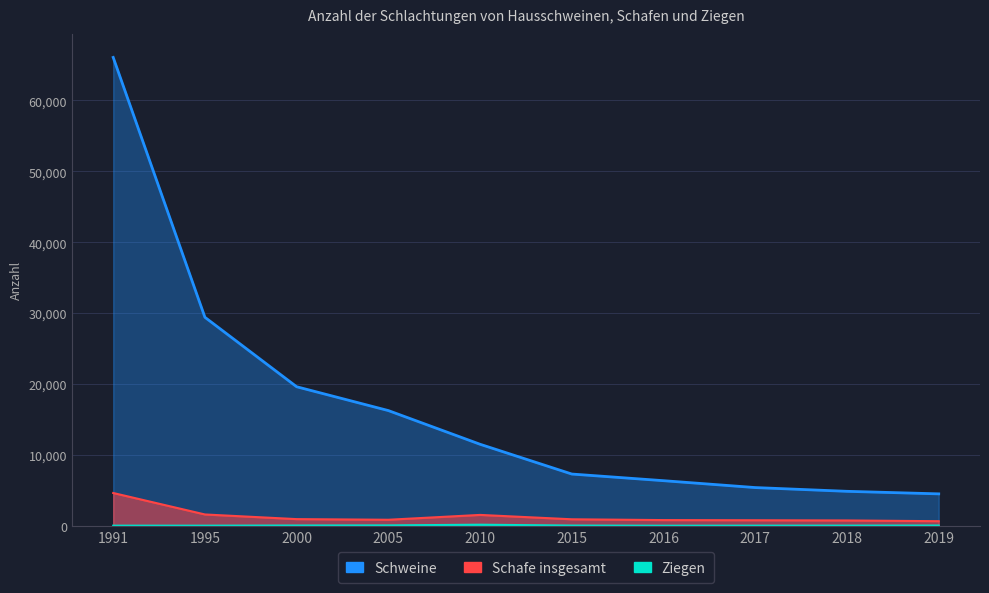

Rank the series by their maximum value, from lowest to highest.

Ziegen, Schafe insgesamt, Schweine